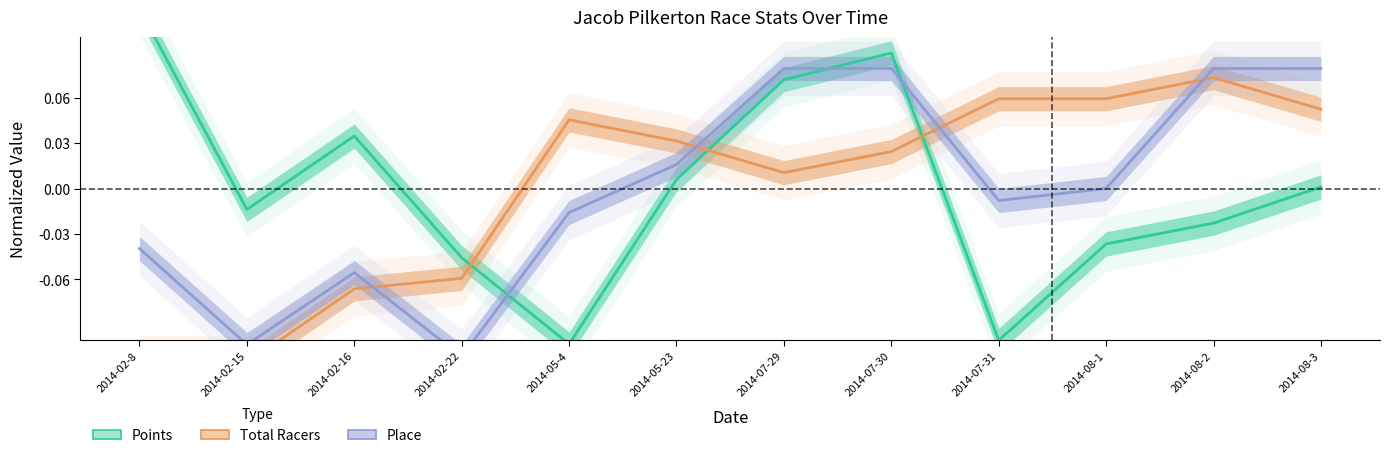

In Place, how many points are higher than both neighbors (excluding endpoints)?

1